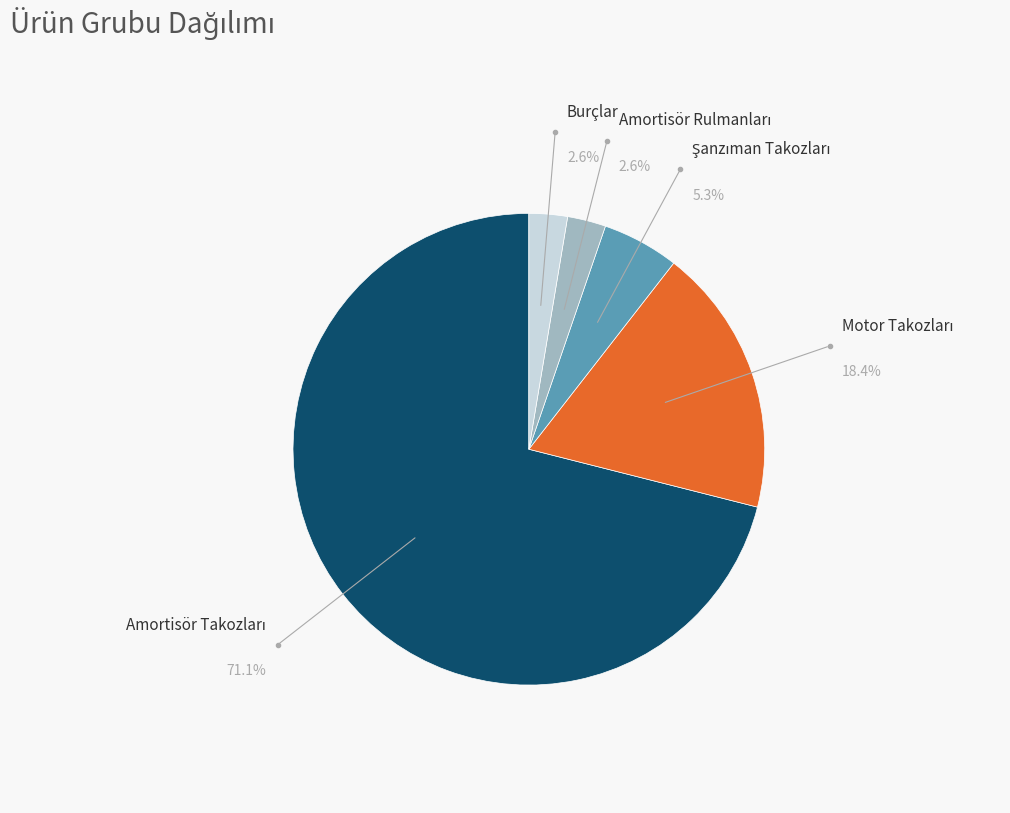

Is there a majority slice in this chart?

Yes